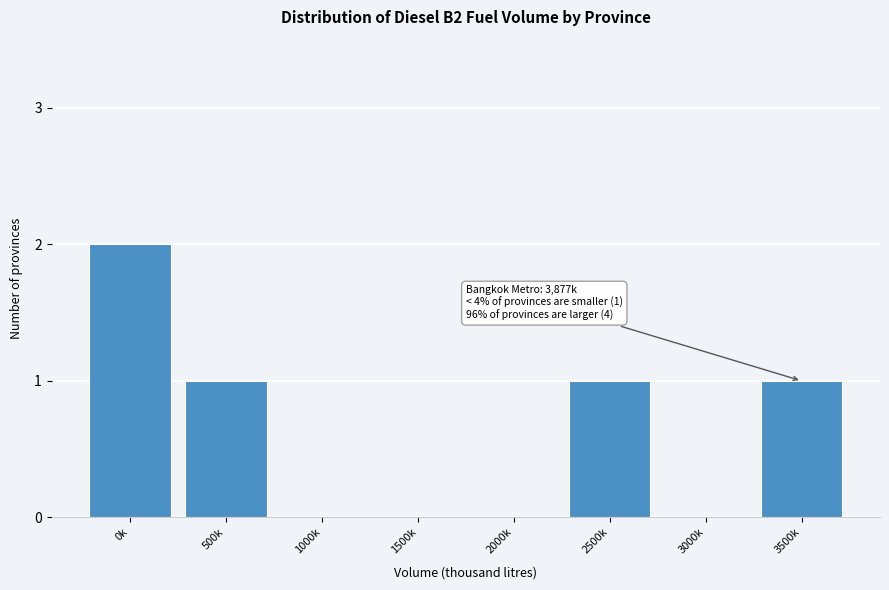

Reading left to right, list all the values displayed in this chart.

0k=2	500k=1	1000k=0	1500k=0	2000k=0	2500k=1	3000k=0	3500k=1